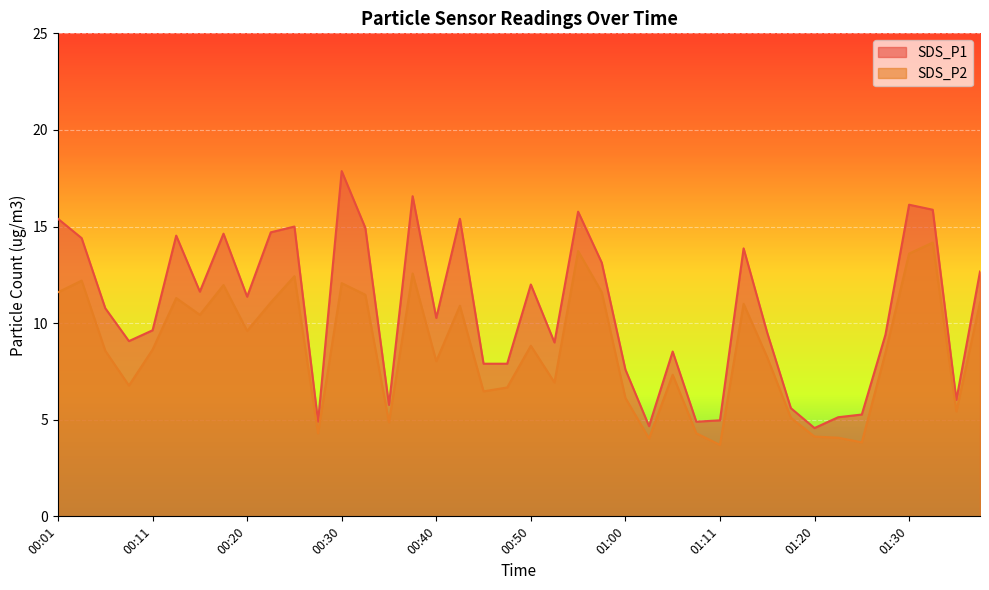

True or false: SDS_P2 and SDS_P1 intersect in this chart.

False